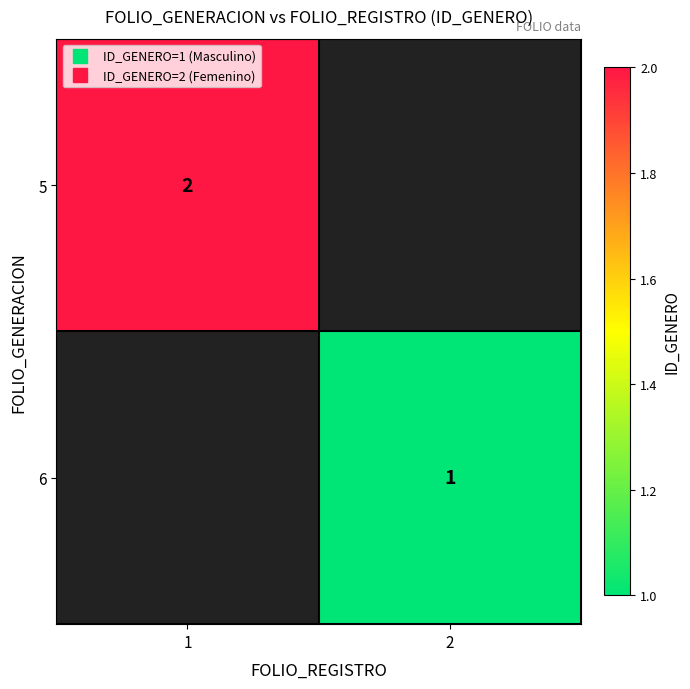

Is the value of 6 at 2 greater than the value of 5 at 1?

No